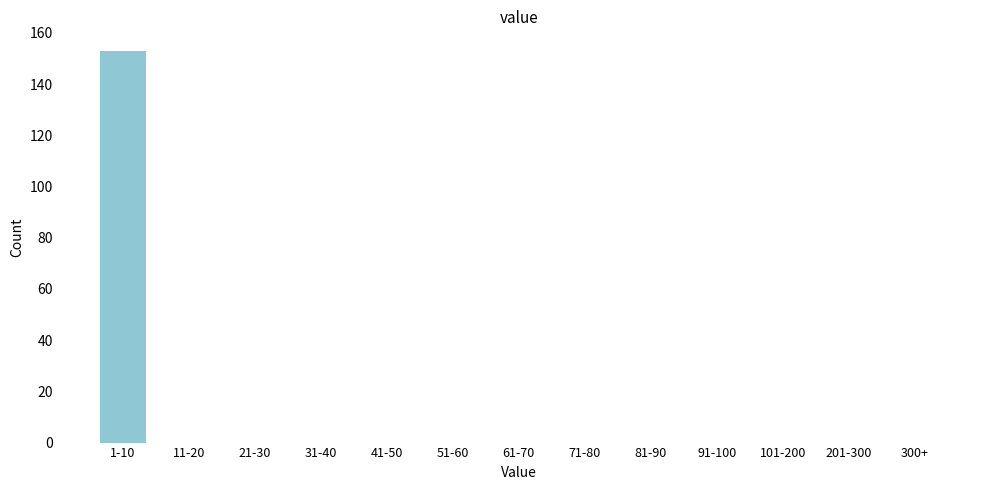

Reading left to right, extract all data points from this chart.

1-10=153	11-20=0	21-30=0	31-40=0	41-50=0	51-60=0	61-70=0	71-80=0	81-90=0	91-100=0	101-200=0	201-300=0	300+=0